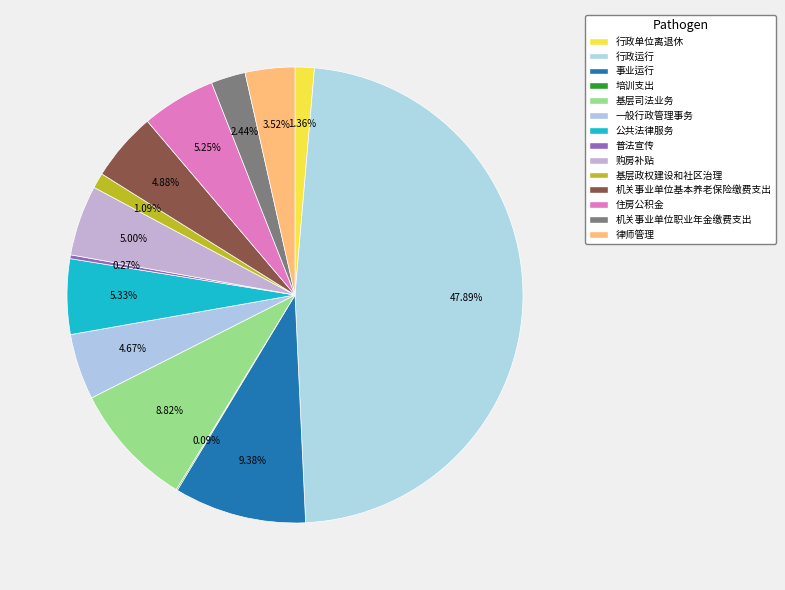

Rank the categories by value from highest to lowest.

行政运行, 事业运行, 基层司法业务, 公共法律服务, 住房公积金, 购房补贴, 机关事业单位基本养老保险缴费支出, 一般行政管理事务, 律师管理, 机关事业单位职业年金缴费支出, 行政单位离退休, 基层政权建设和社区治理, 普法宣传, 培训支出